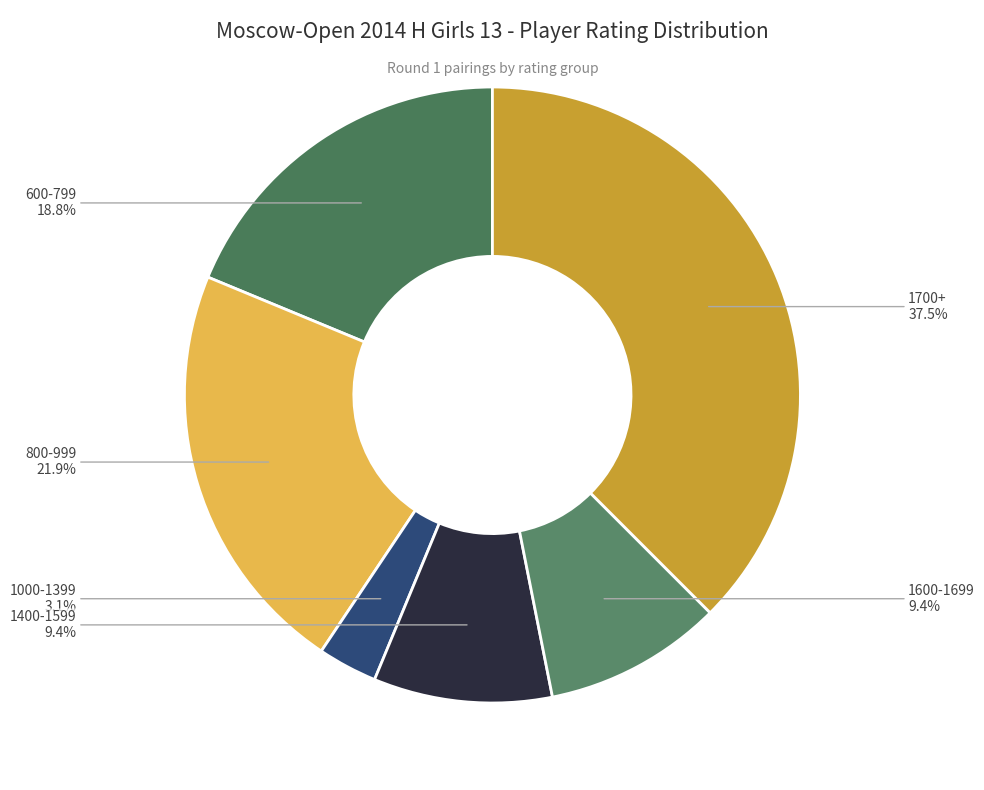

How many segments does this pie chart have?

6